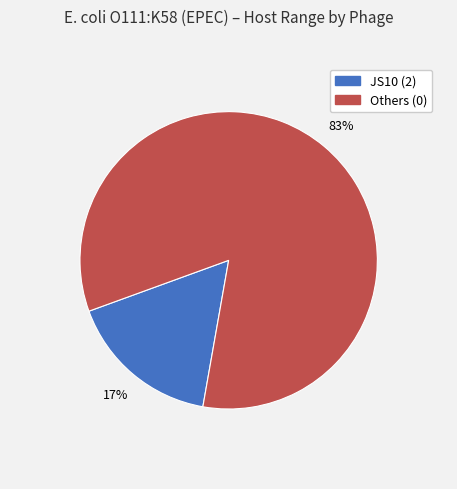

To the nearest percent, what is the average slice percentage?

50%